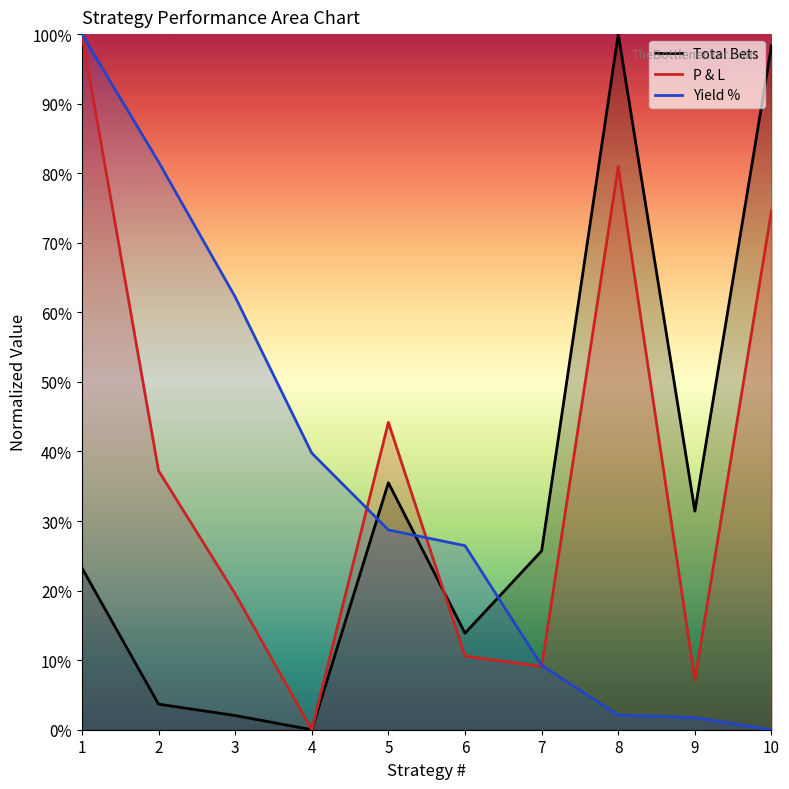

How many lines are shown in the chart?

3